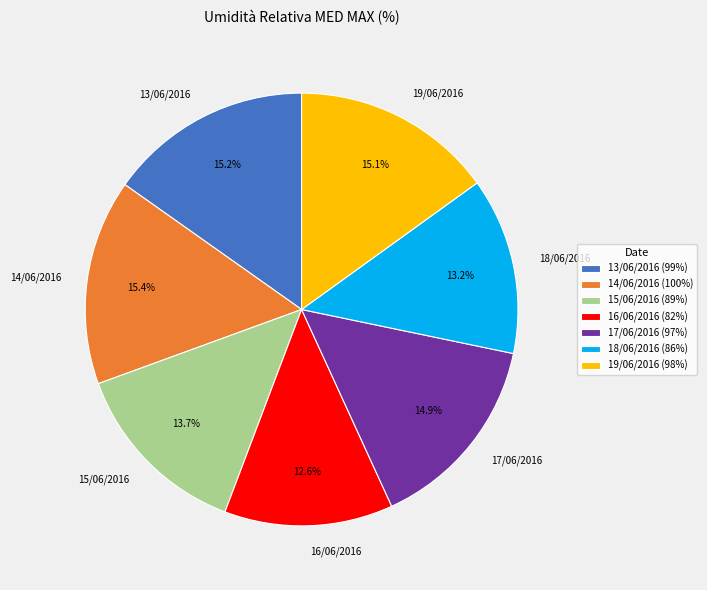

How much of the chart is everything except 13/06/2016?

84.8%